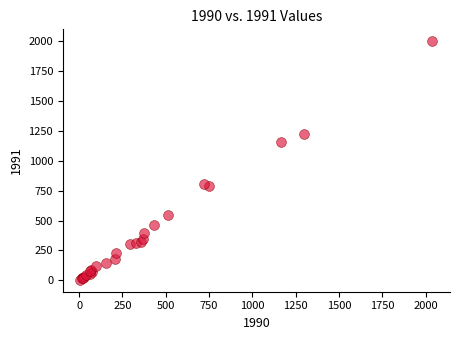

What Y value in the scatter plot is closest to 1001?

1159